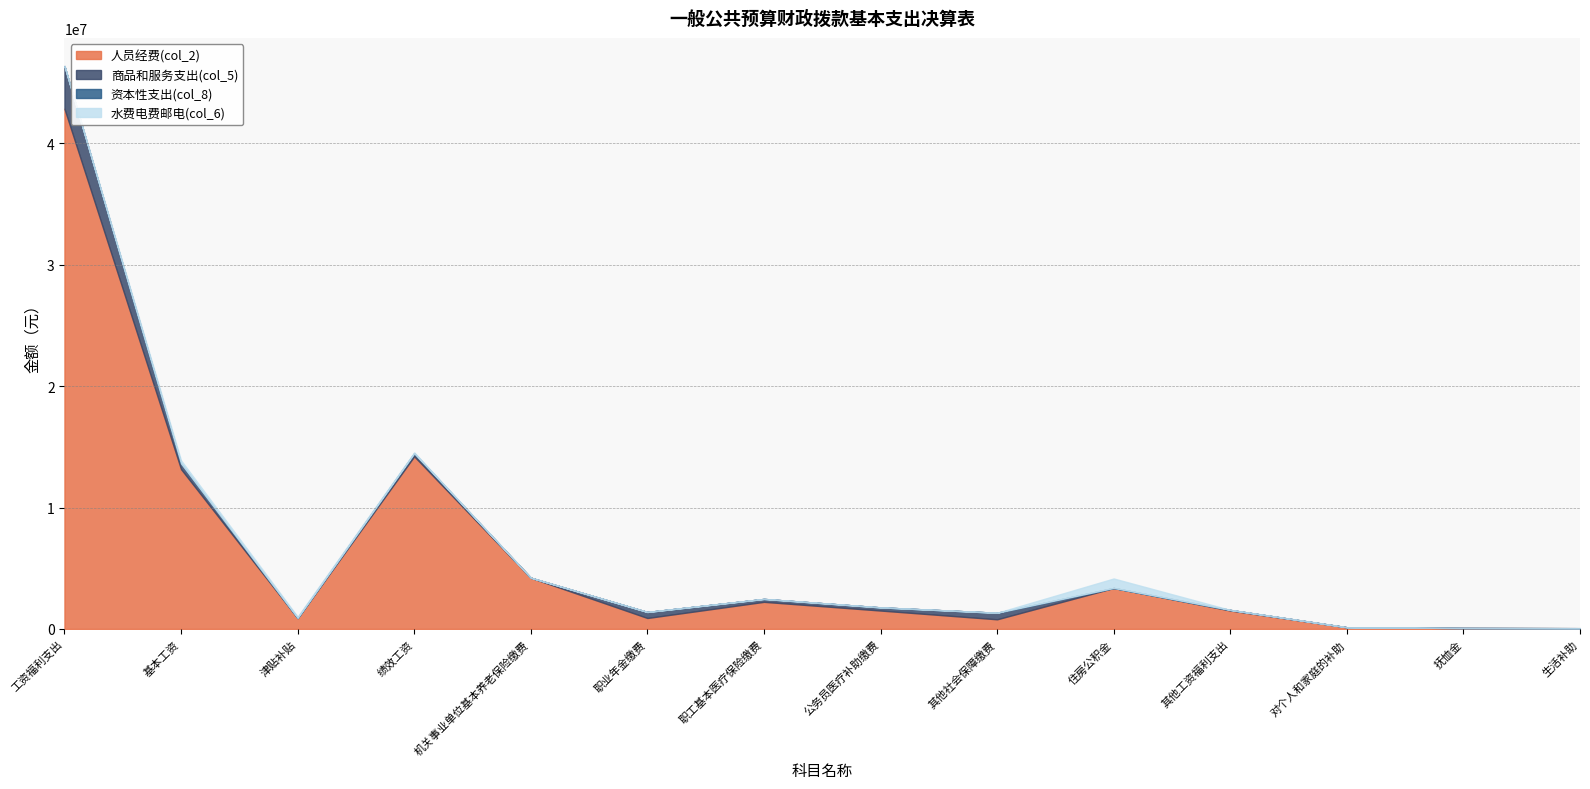

List the series in order of their peak value, highest first.

人员经费(col_2), 商品和服务支出(col_5), 水费电费邮电(col_6), 资本性支出(col_8)